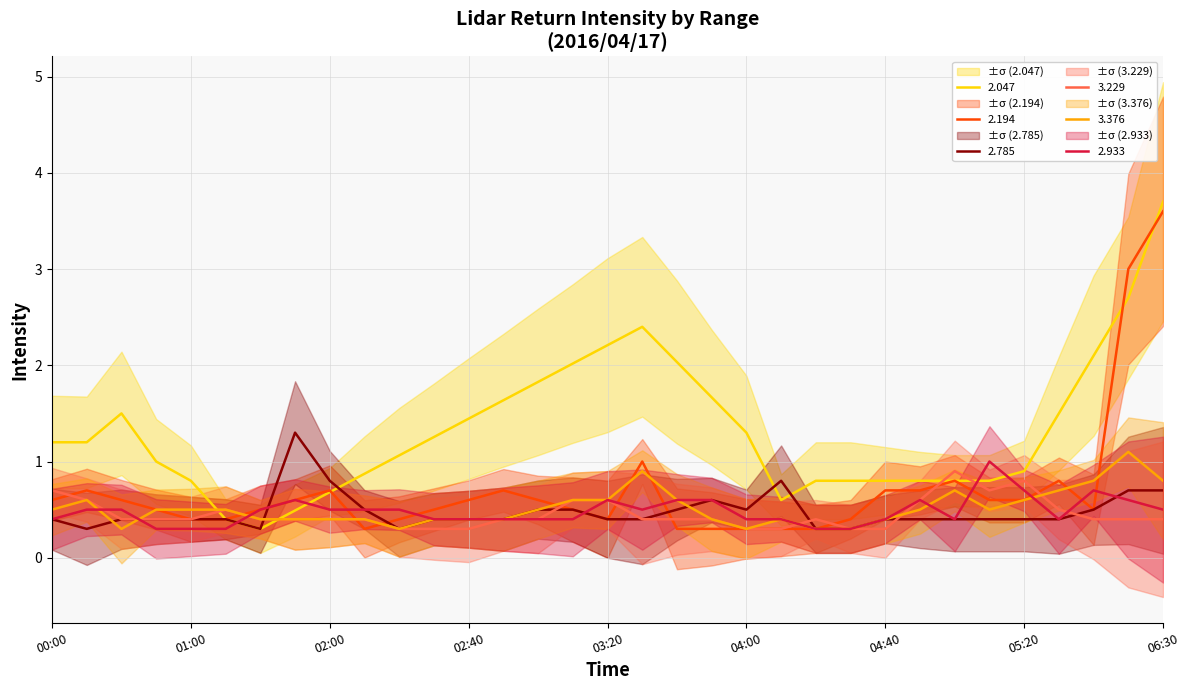

Which category has the highest value in the 3.376 series?

2016/04/17 06:20